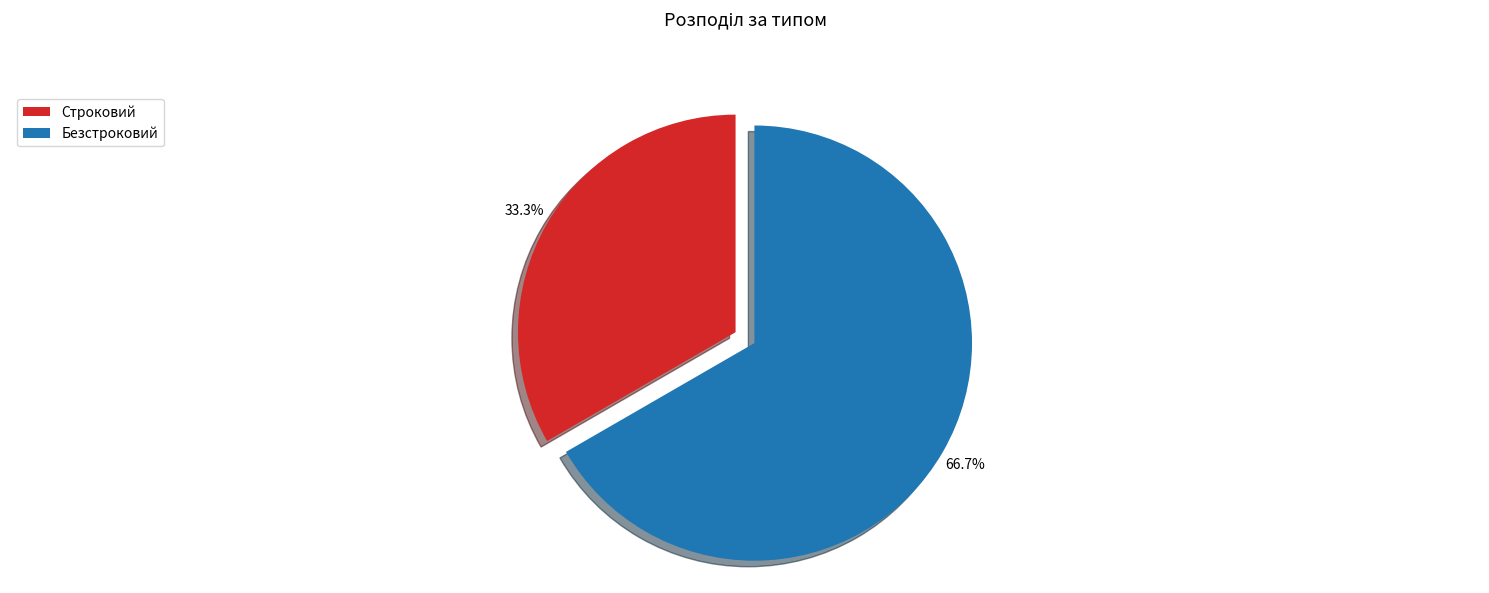

What percentage do Строковий and Безстроковий together represent?

100.0%